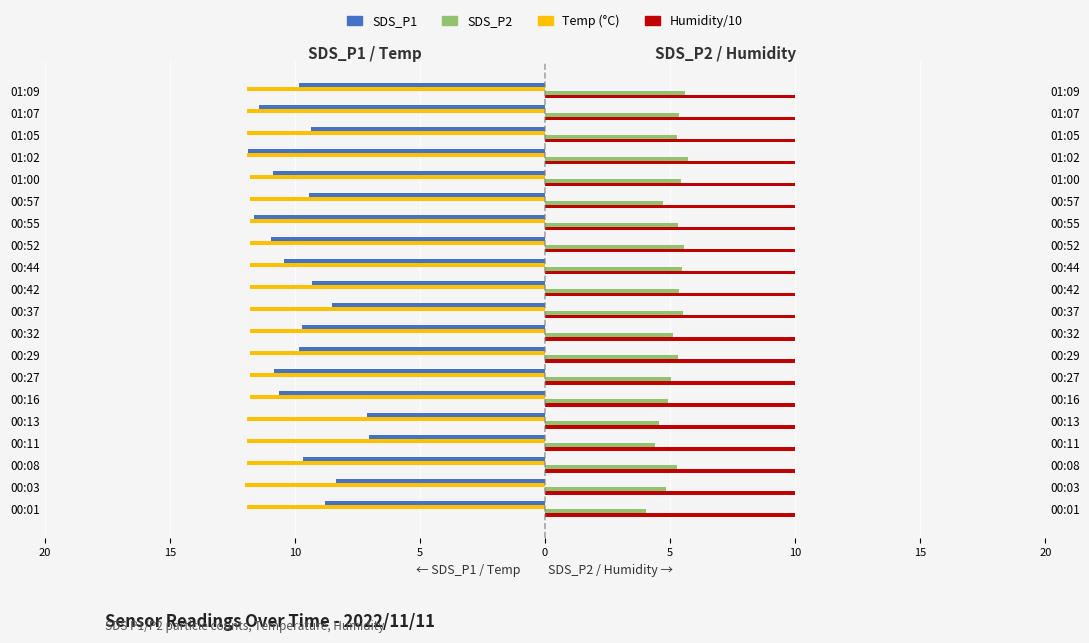

What is the difference between the highest and lowest values at 0?

16.4